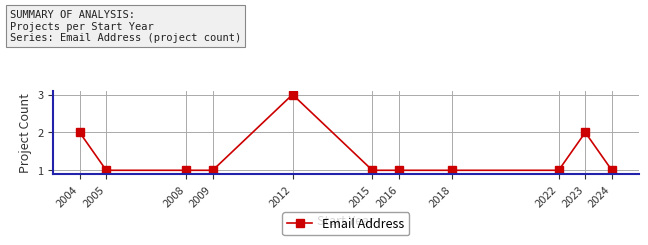

What is the difference between the values at 2009 and 2012?

2